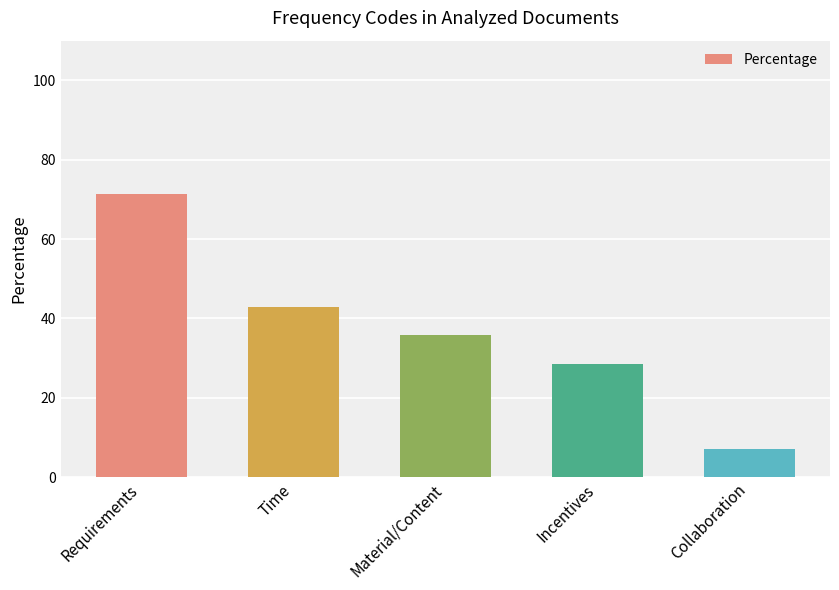

What is the difference between the values at Incentives and Requirements?

42.9